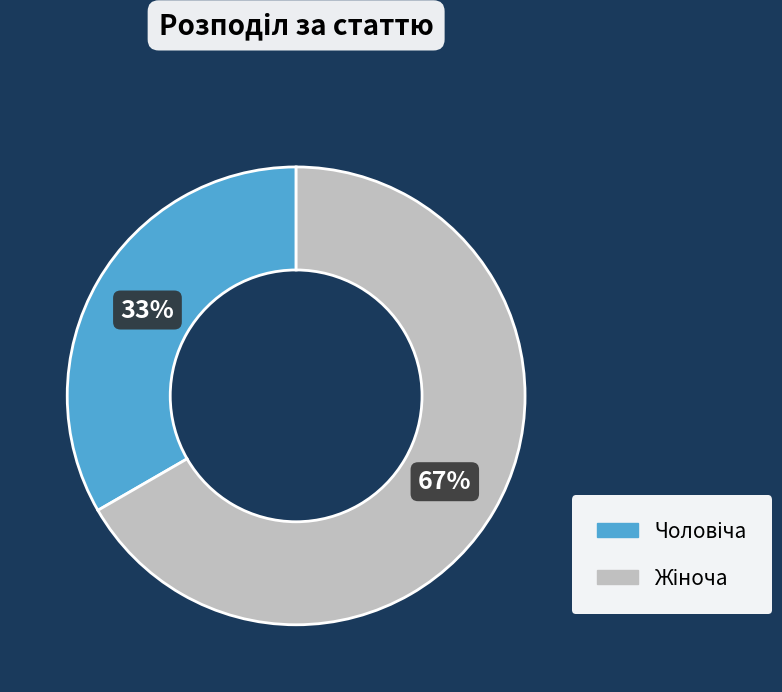

Is there any slice that represents more than half of the pie?

Yes